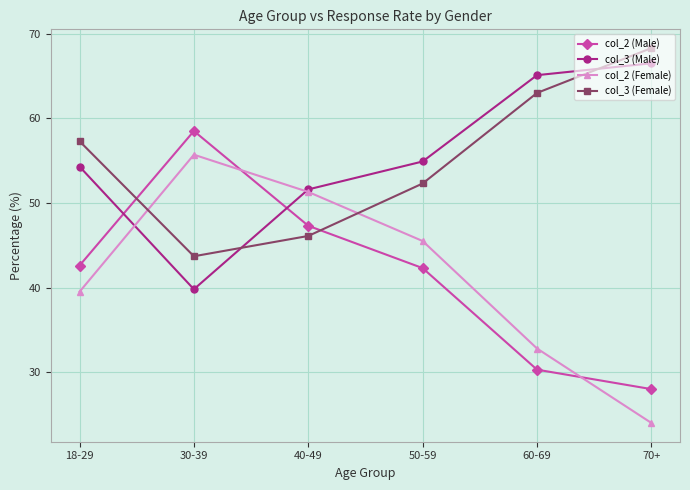

Where do col_2 (Female) and col_2 (Male) first cross each other?

30-39 and 40-49